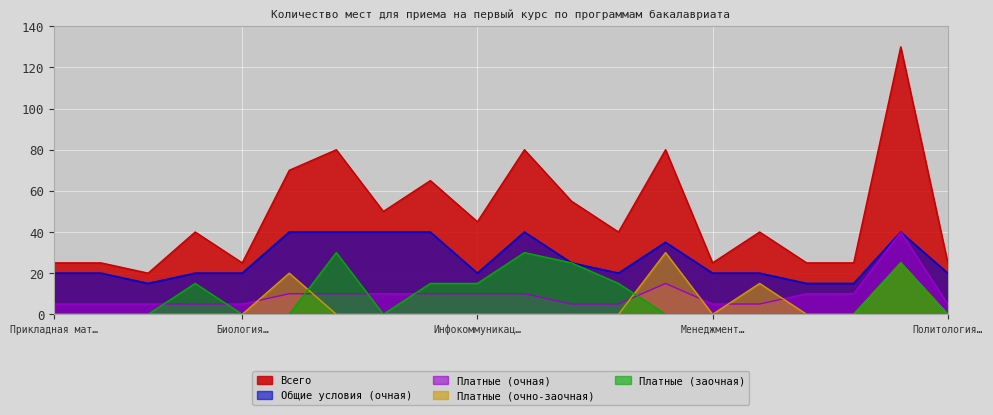

What is the total value across all series at Электроэнергетика и электротехника?

160